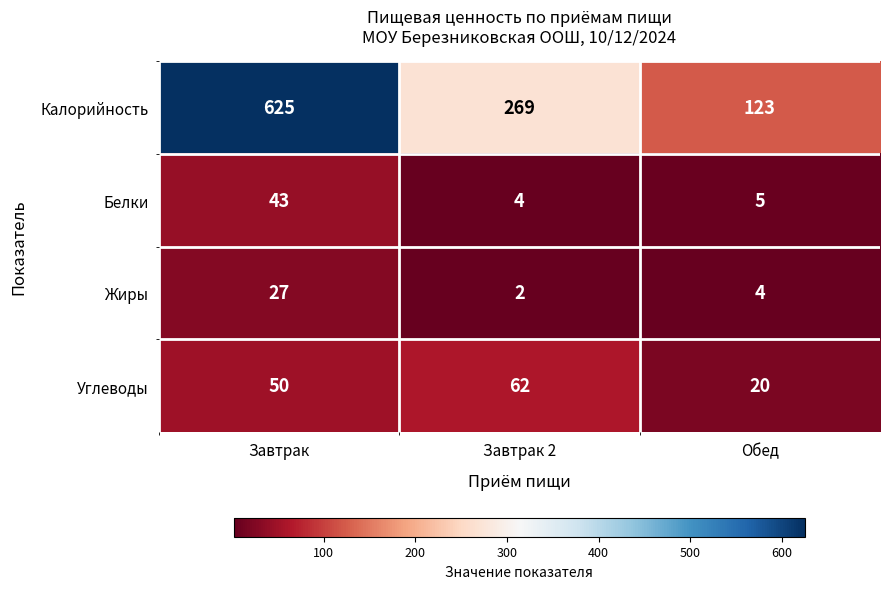

At which label is Жиры closest to 14?

Обед